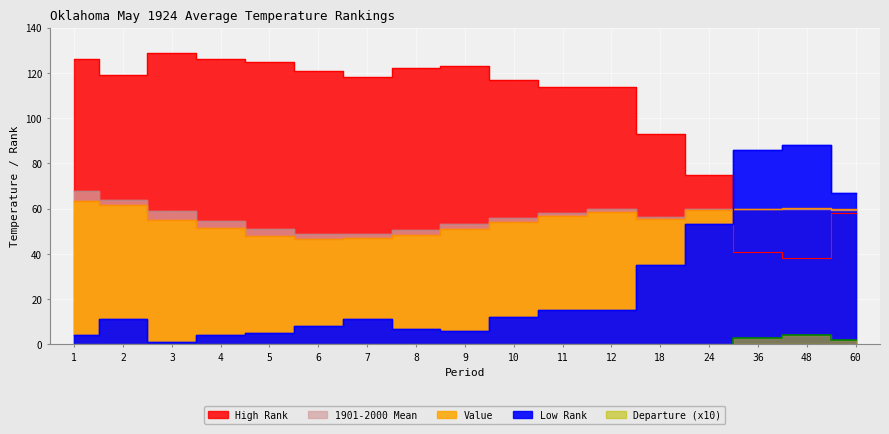

What is the total value across all series at 6?

203.7